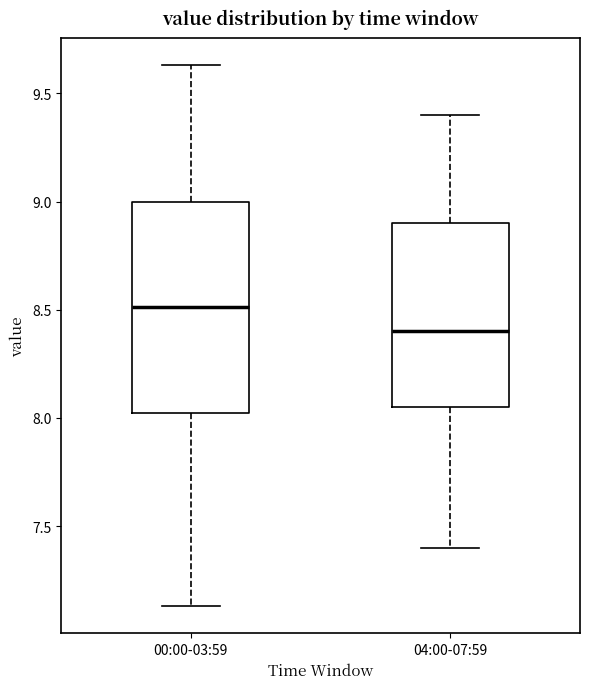

Reading left to right, transcribe this box plot: for each box, give where its median line is, the range the box spans, and where its two whiskers end, as read against the y-axis. The values are not printed on the chart, so give them approximately, as read against the axis.

00:00-03:59: median 8.50, box 8.00 to 9.00, whiskers 7.15 to 9.65
04:00-07:59: median 8.40, box 8.05 to 8.90, whiskers 7.40 to 9.40